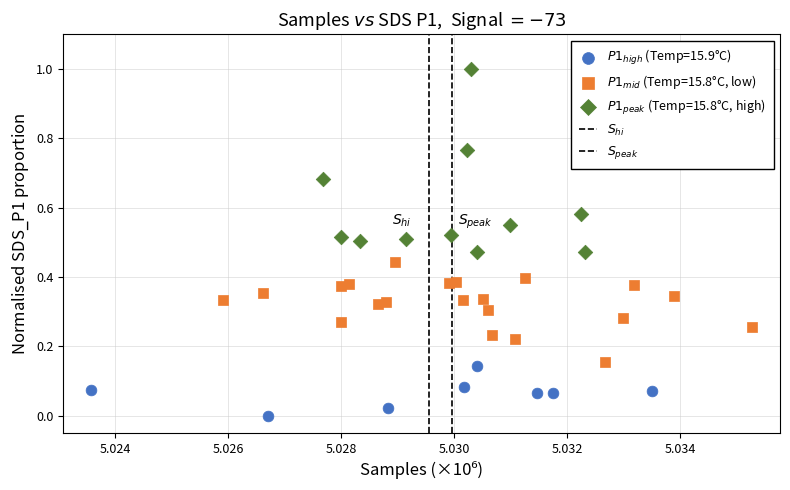

Which series contains the highest Y value?

$P1_{peak}$ (Temp=15.8°C, high)